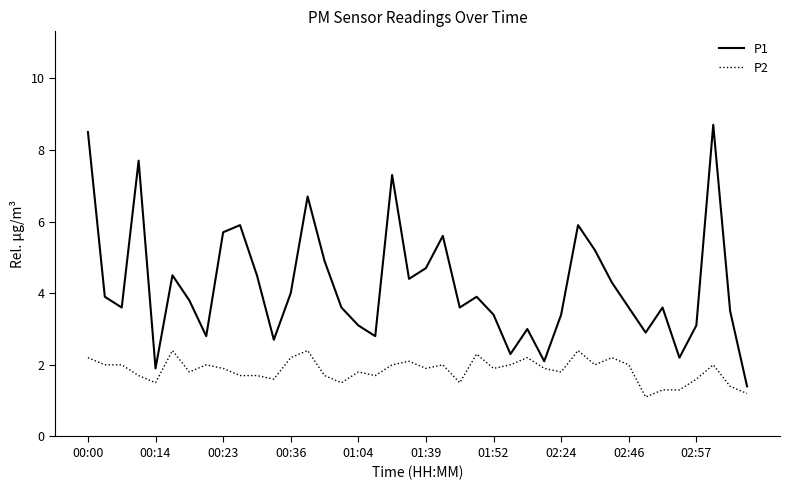

List the series in order of their overall mean, lowest first.

P2, P1